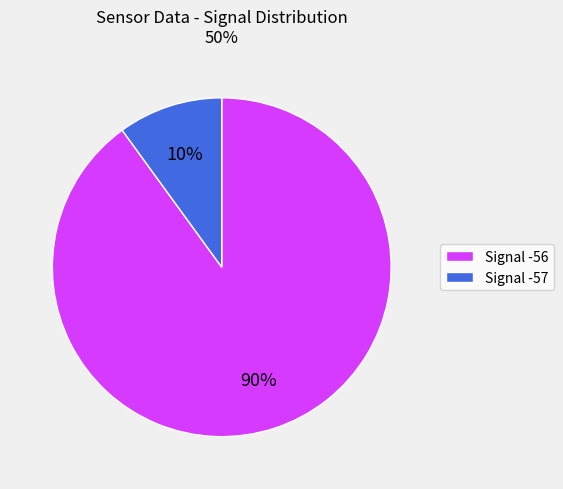

Is there any slice that represents more than half of the pie?

Yes